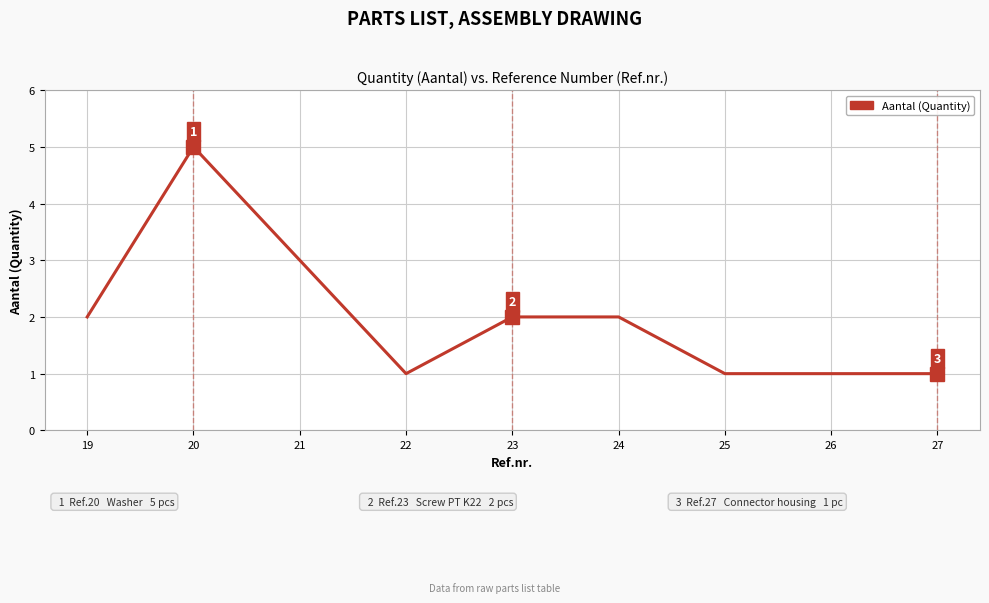

What is the ratio of the value at 23 to the value at 19?

1.0